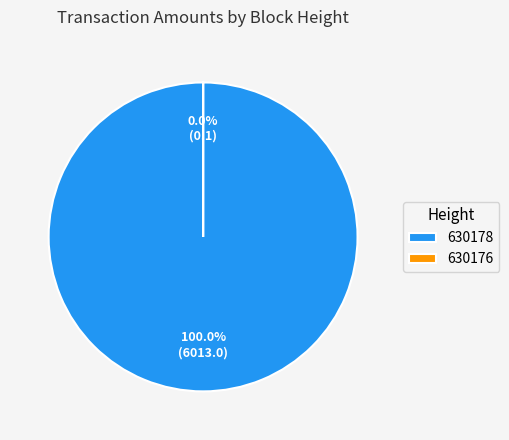

To the nearest percent, what percentage of the pie is 630178?

100%